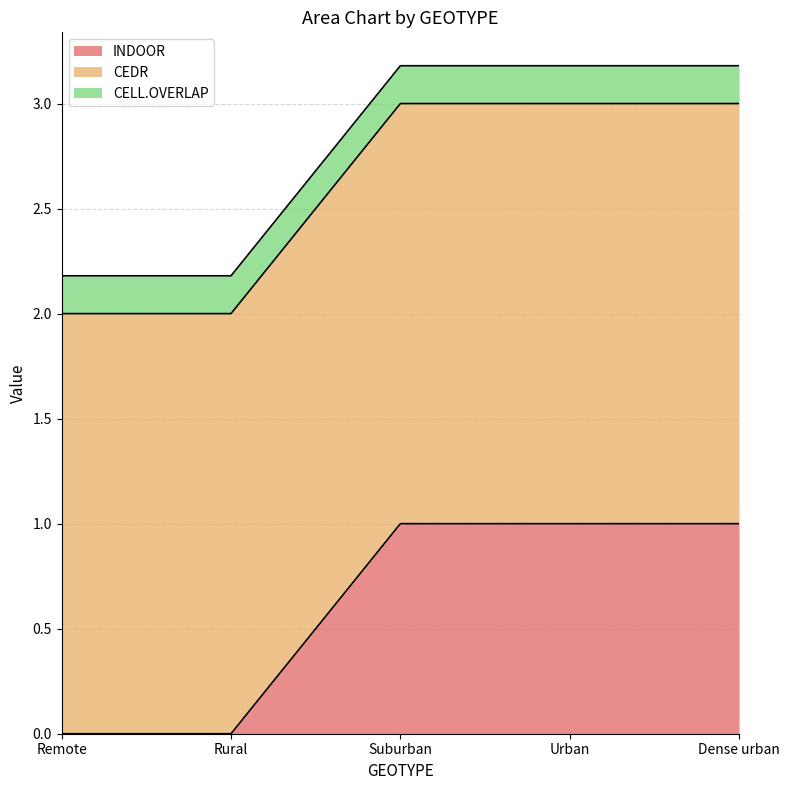

Where is CEDR nearest to the value 2?

Remote